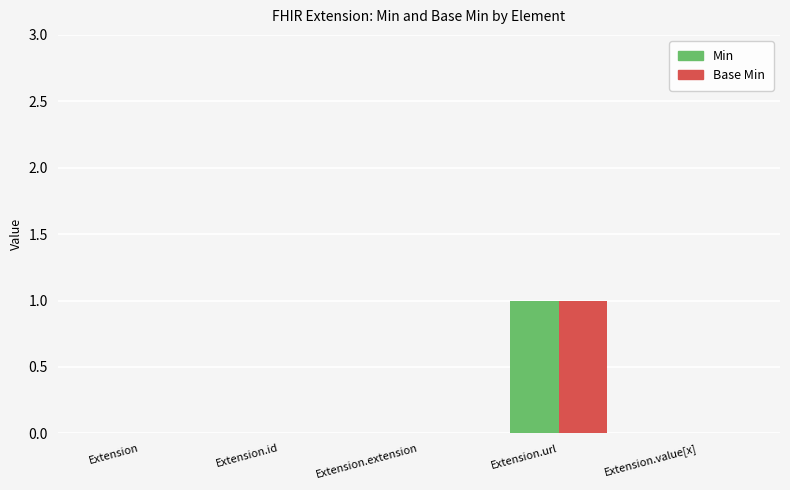

Reading right to left, extract all data points from this chart.

Min: Extension.value[x]=0	Extension.url=1	Extension.extension=0	Extension.id=0	Extension=0
Base Min: Extension.value[x]=0	Extension.url=1	Extension.extension=0	Extension.id=0	Extension=0